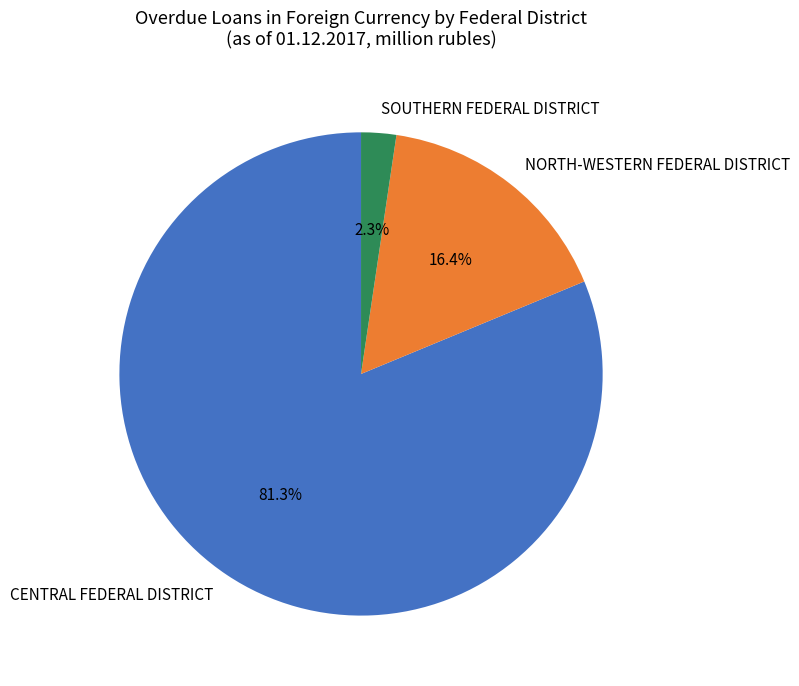

Combined, what portion of the pie is NORTH-WESTERN FEDERAL DISTRICT and CENTRAL FEDERAL DISTRICT?

97.7%